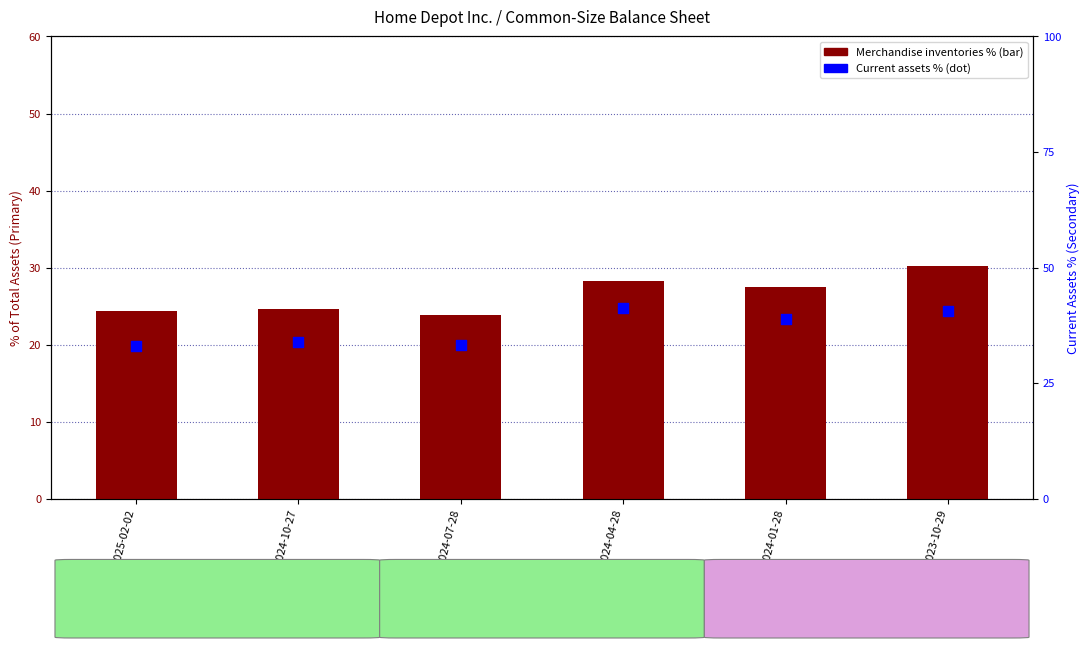

Is the value of Current assets (% of assets) at 2025-02-02 greater than the value of Merchandise inventories (% of assets) at 2024-10-27?

Yes